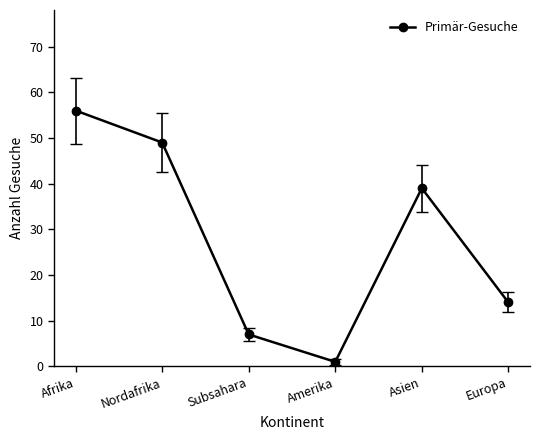

At which category does the data reach its first local peak?

Asien